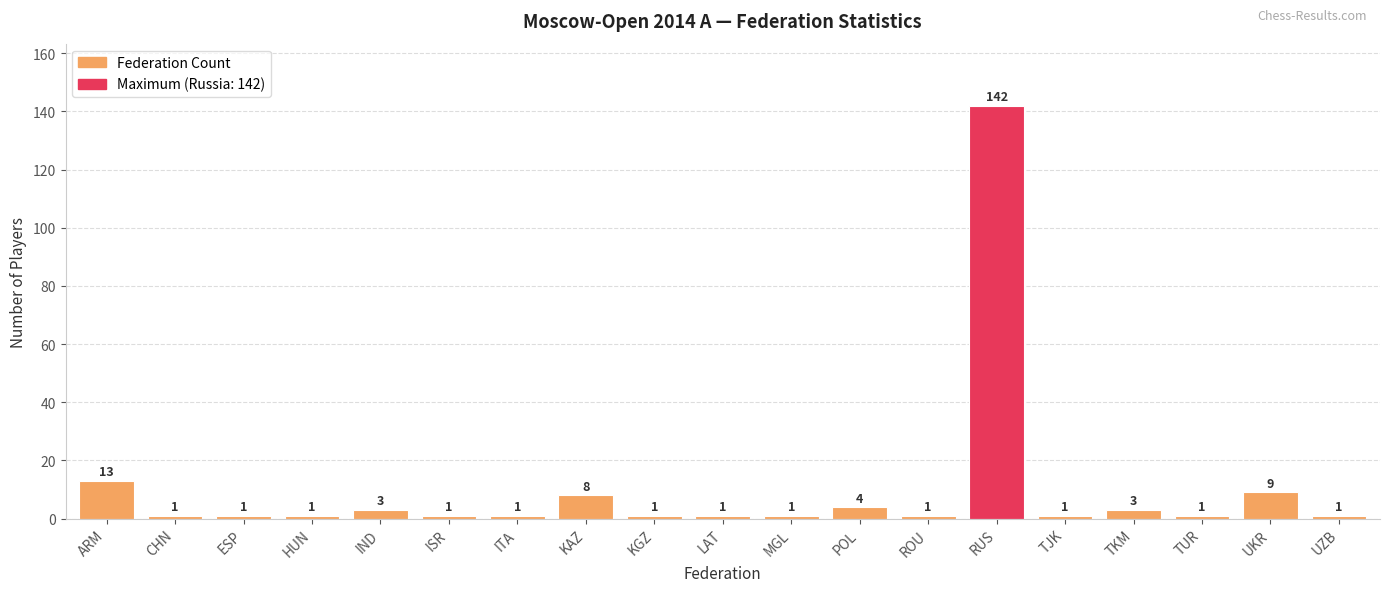

What position from the left is UZB?

19